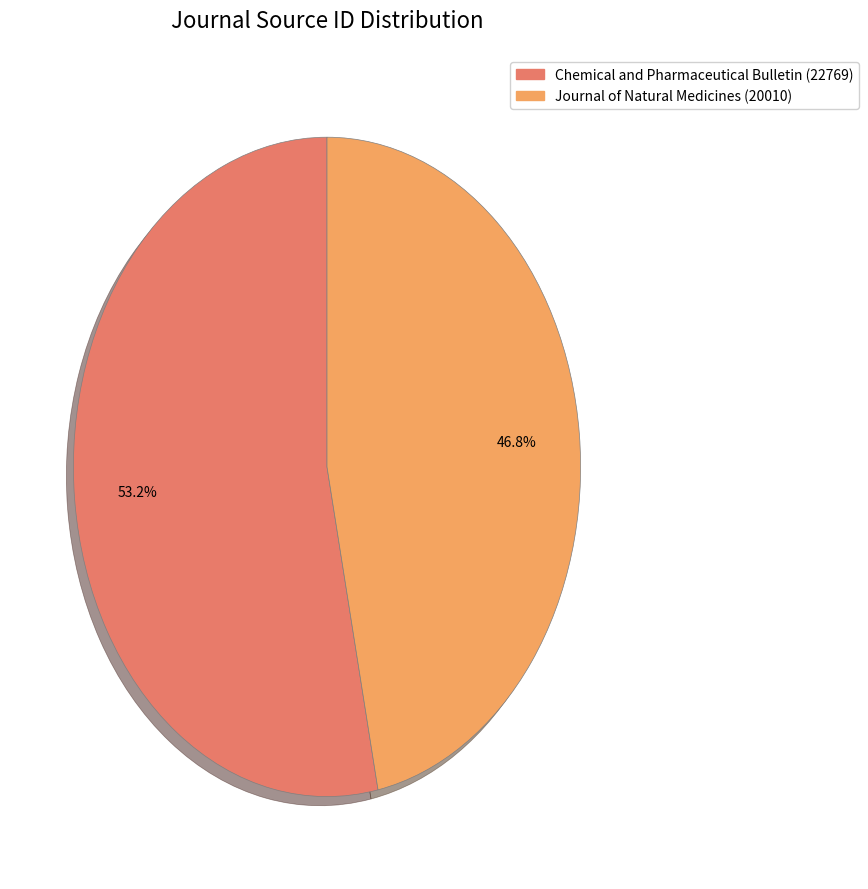

How many segments does this pie chart have?

2